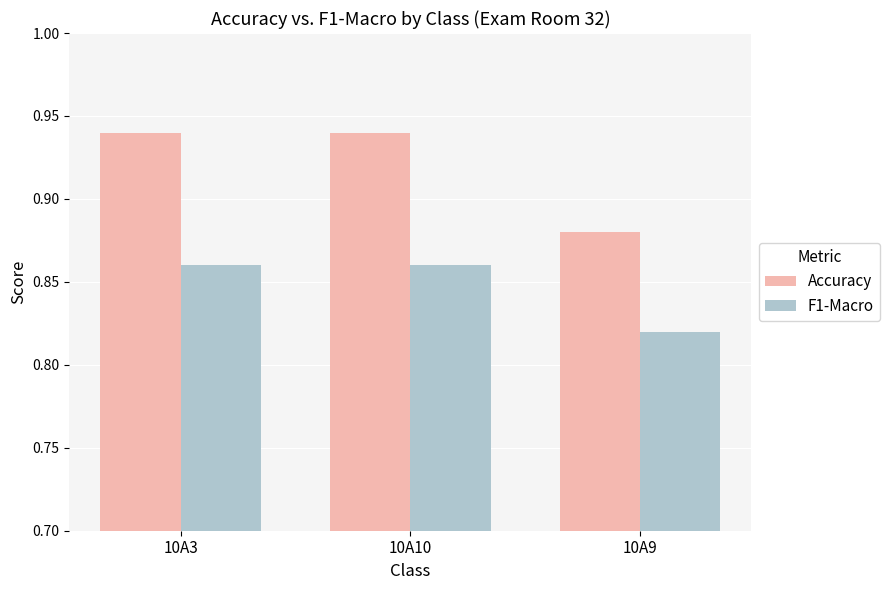

What is the sum of the Accuracy values at 10A10 and 10A9?

1.8